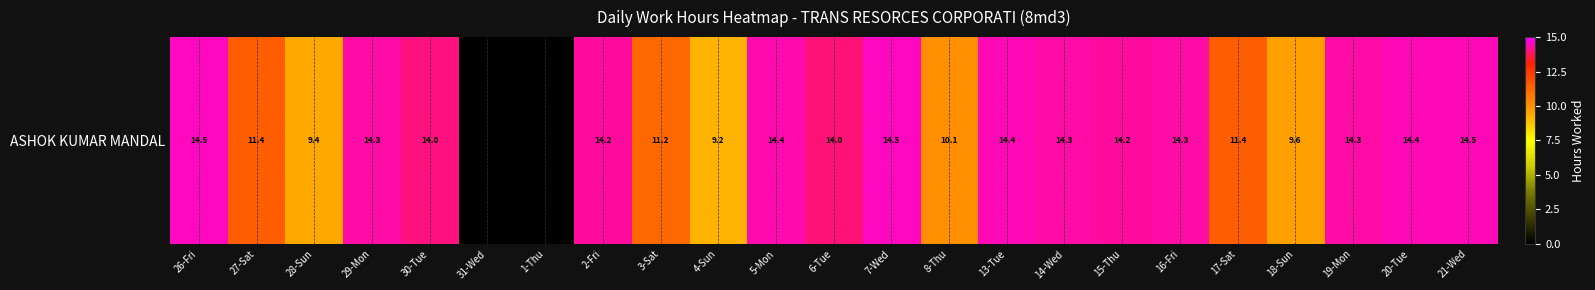

Reading left to right, what are all the values shown in this chart?

14.5	11.4	9.4	14.3	14.0	0.0	0.0	14.2	11.2	9.2	14.4	14.0	14.5	10.1	14.4	14.3	14.2	14.3	11.4	9.6	14.3	14.4	14.5